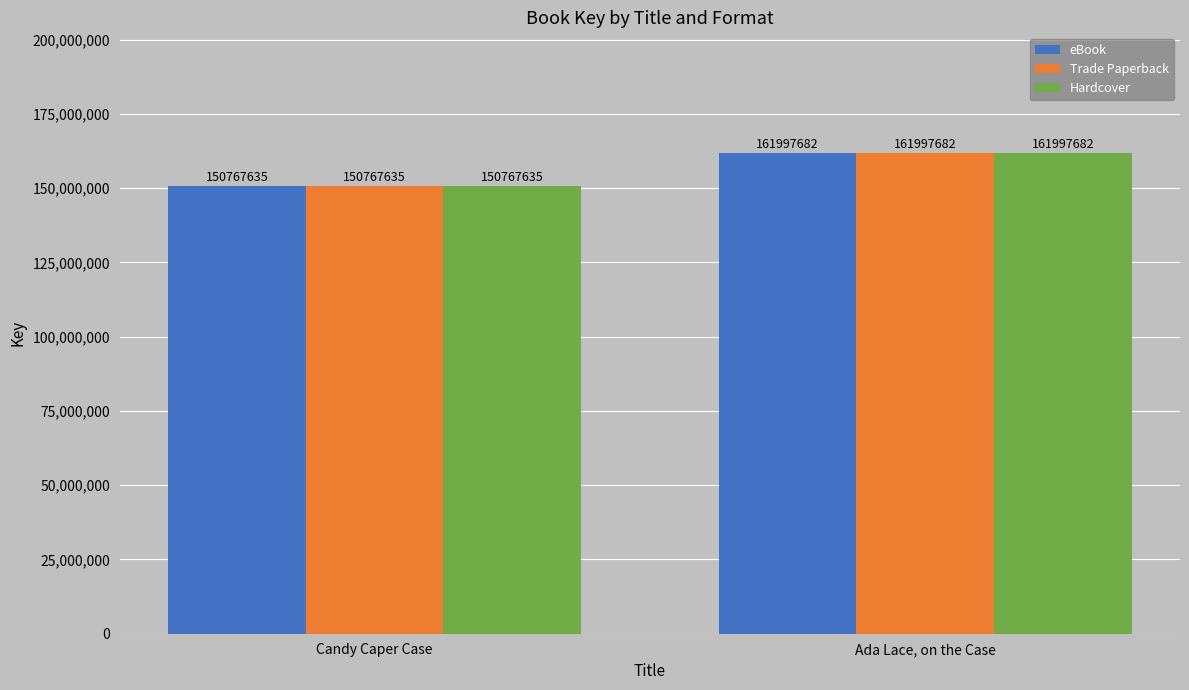

How many groups of bars are there?

2